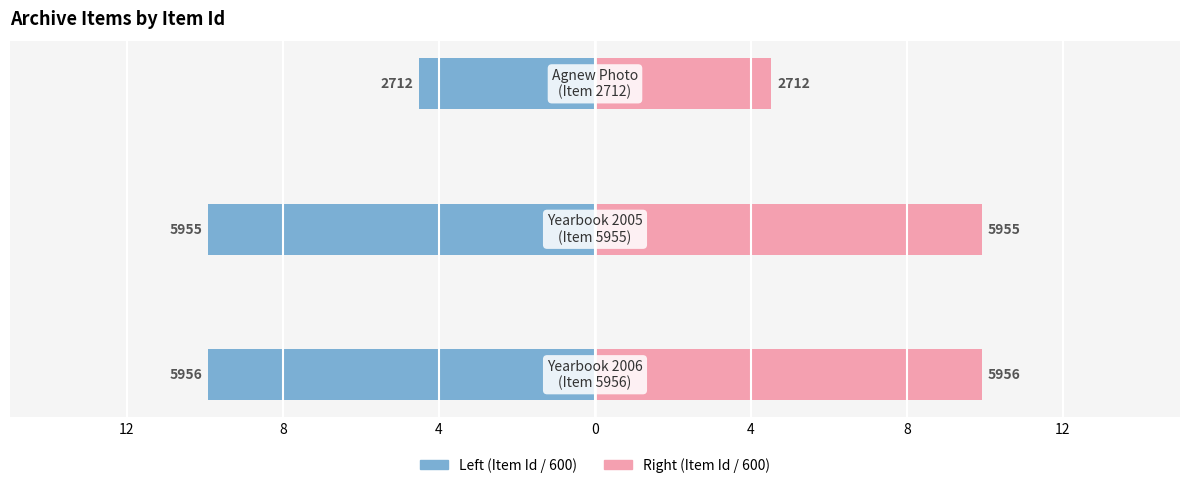

Reading left to right, list all the values displayed in this chart.

Left (Item Id / 600): -9.9	-9.9	-4.5
Right (Item Id / 600): 9.9	9.9	4.5